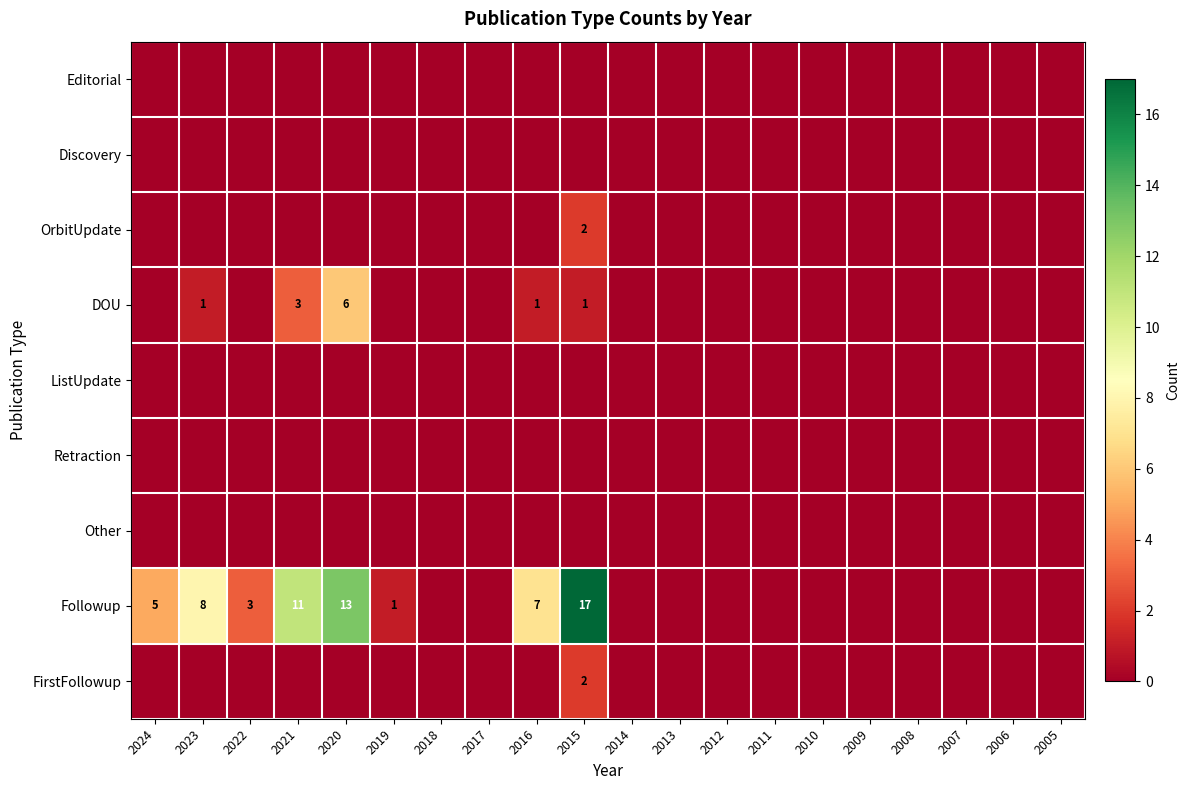

True or false: DOU has a value of 6 at 2020.

True